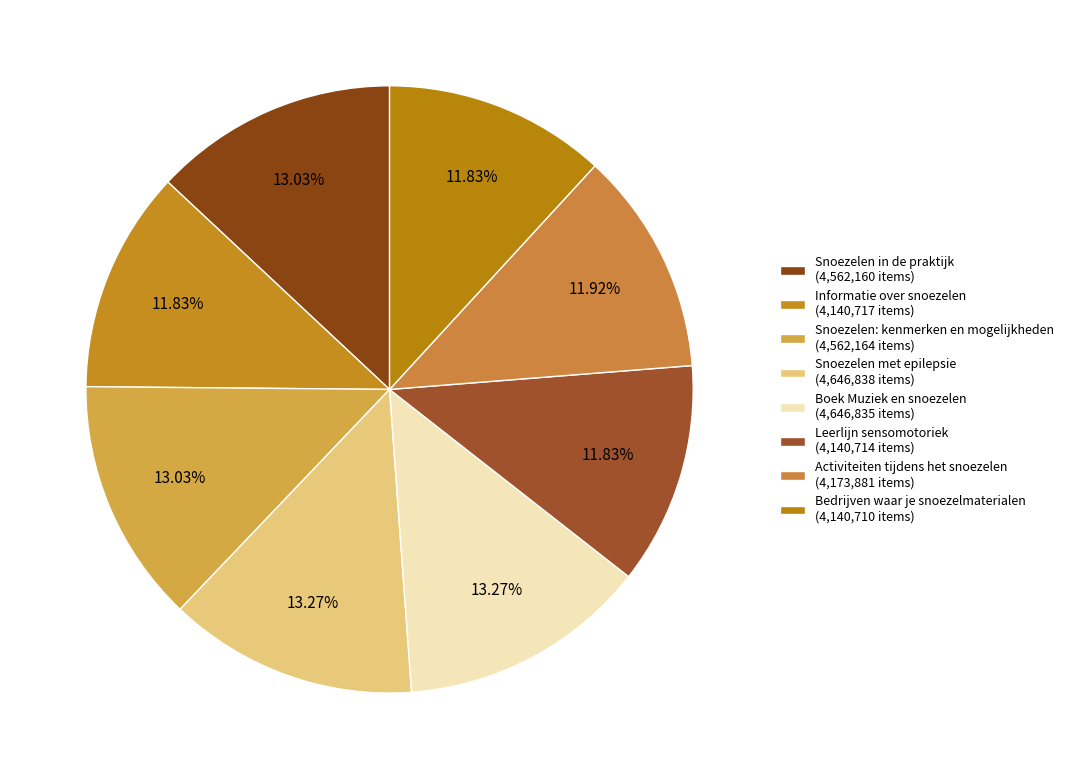

How many slices are in this pie chart?

8